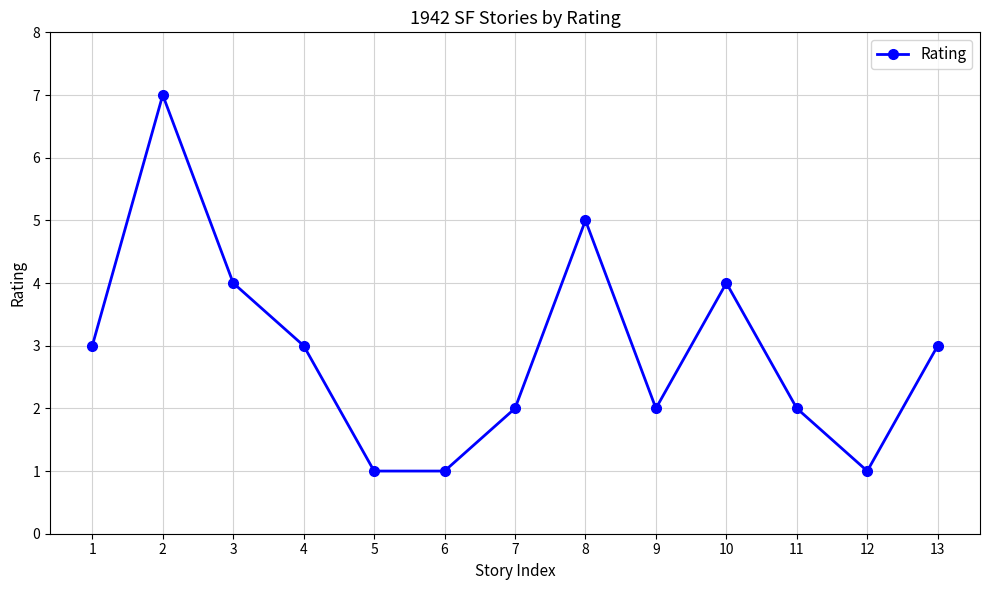

What is the difference between the maximum and minimum values?

6